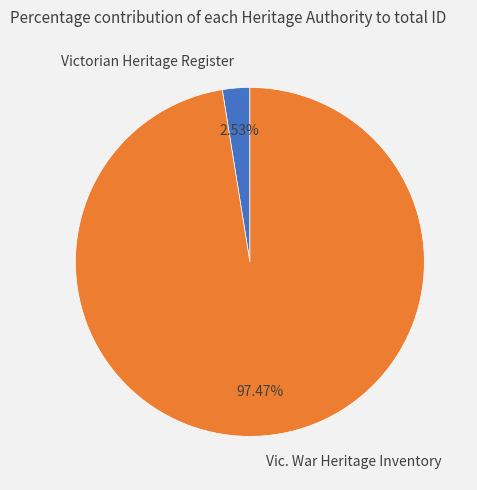

To the nearest percent, what is the combined percentage of Vic. War Heritage Inventory and Victorian Heritage Register?

100%